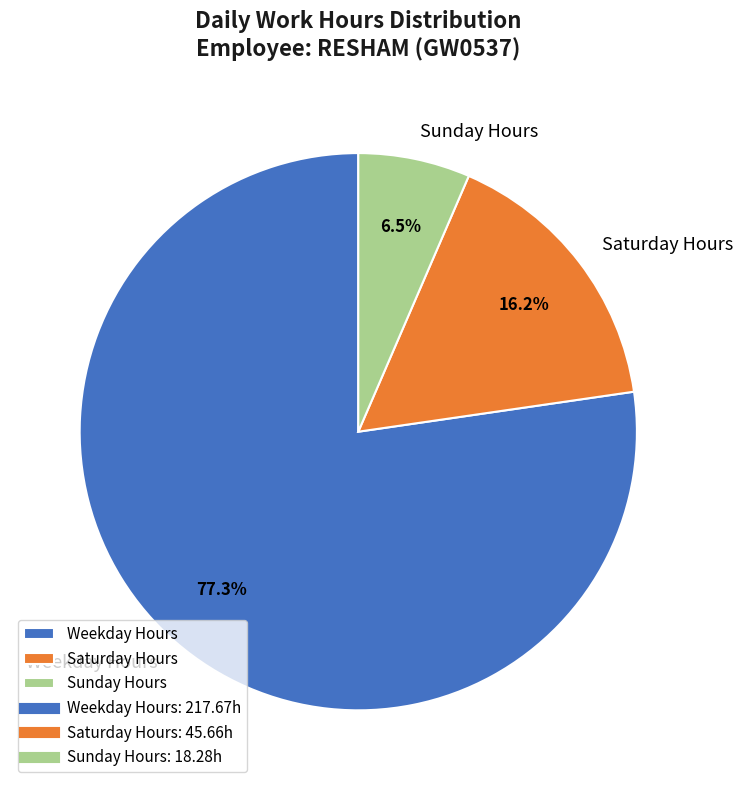

Which category has the biggest portion of the pie?

Weekday Hours